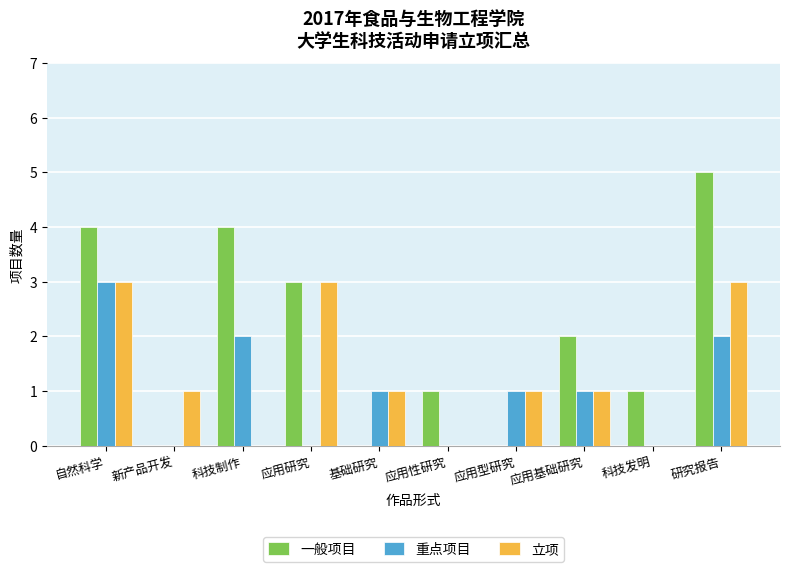

Which series has the largest total across all categories?

一般项目